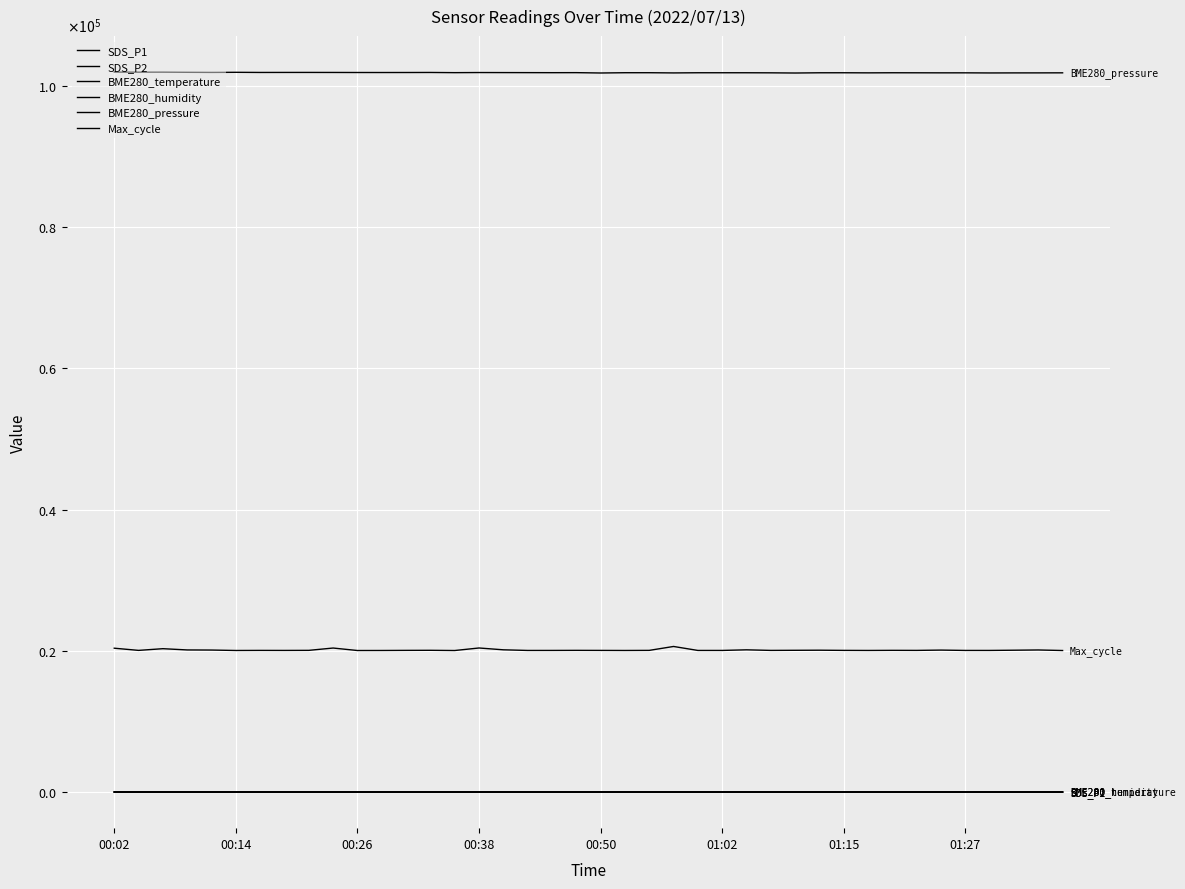

Does the chart have visible grid lines?

Yes